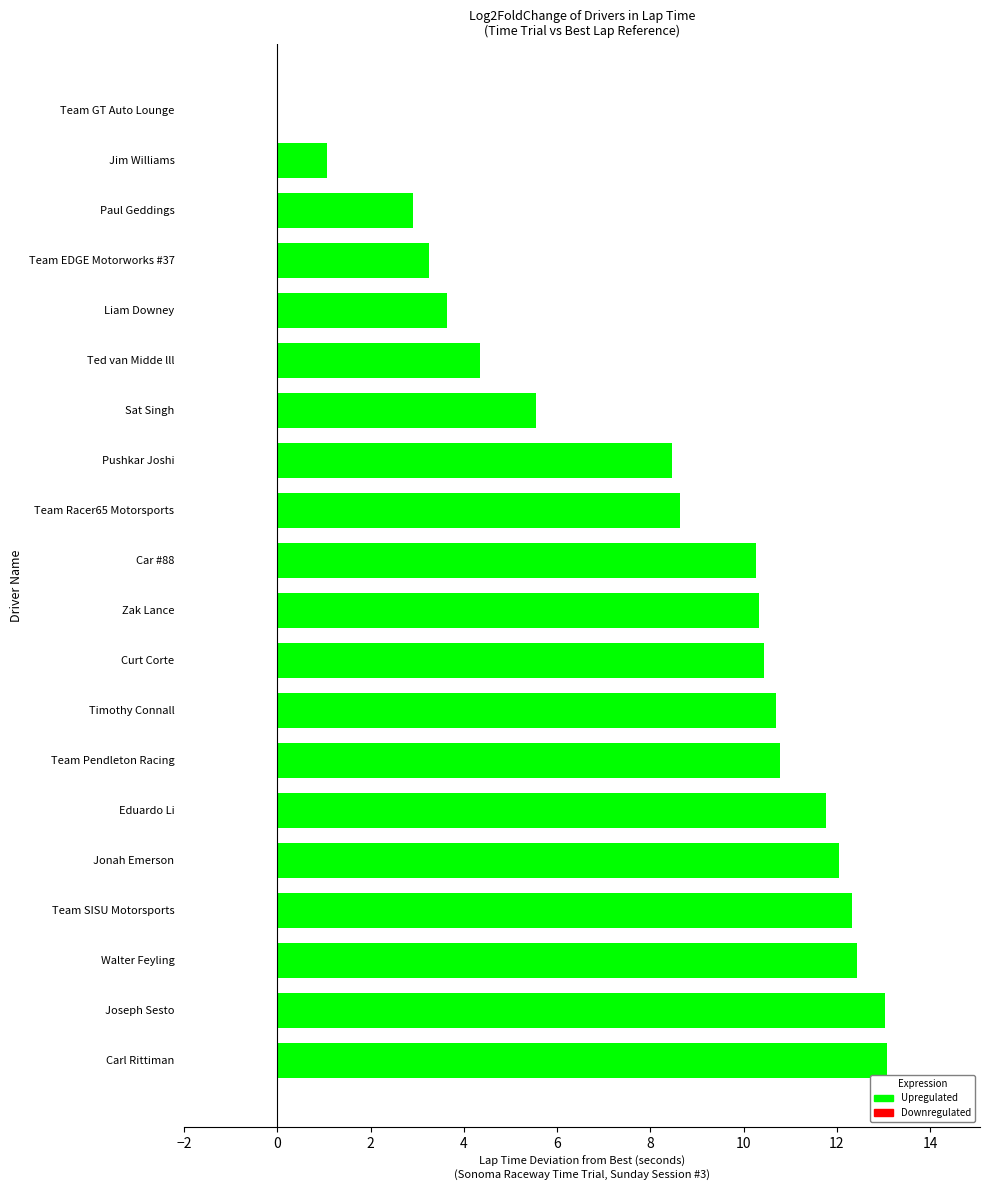

What is the approximate value at Paul Geddings?

2.9